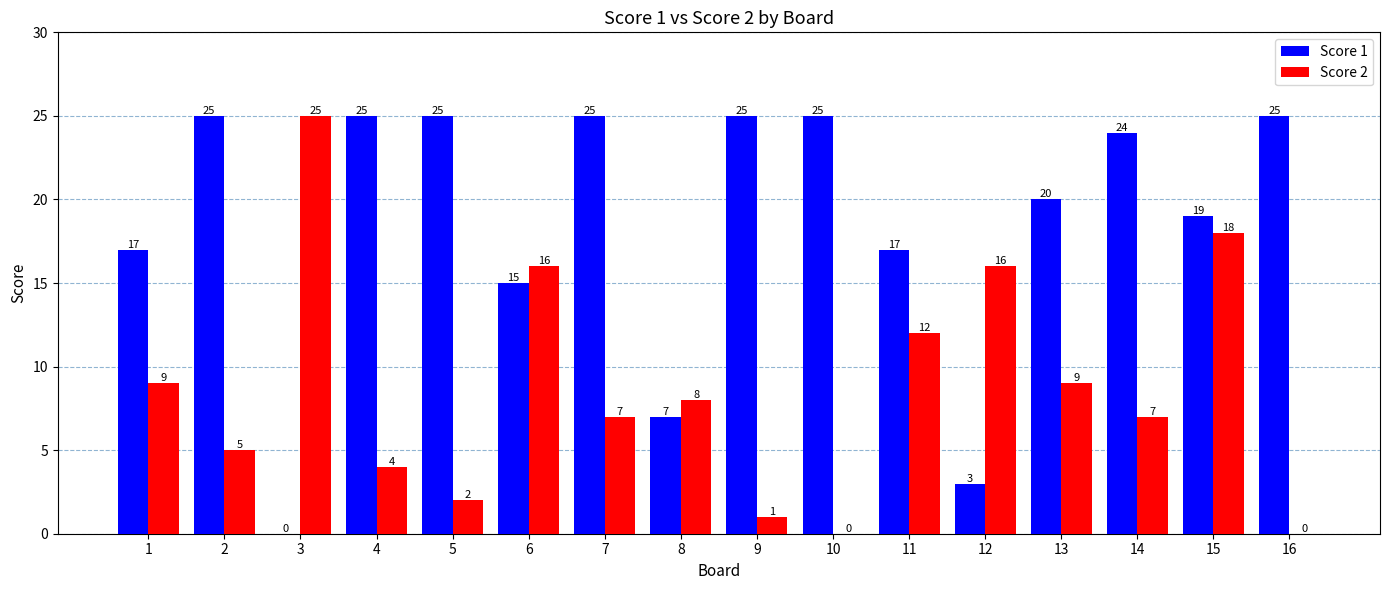

Read the Score 2 value at 6, to the nearest 10.

20